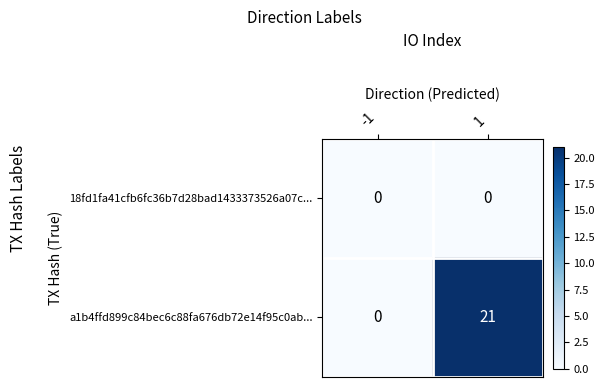

Which series has the largest range (max minus min)?

a1b4ffd899c84bec6c88fa676db72e14f95c0ab...